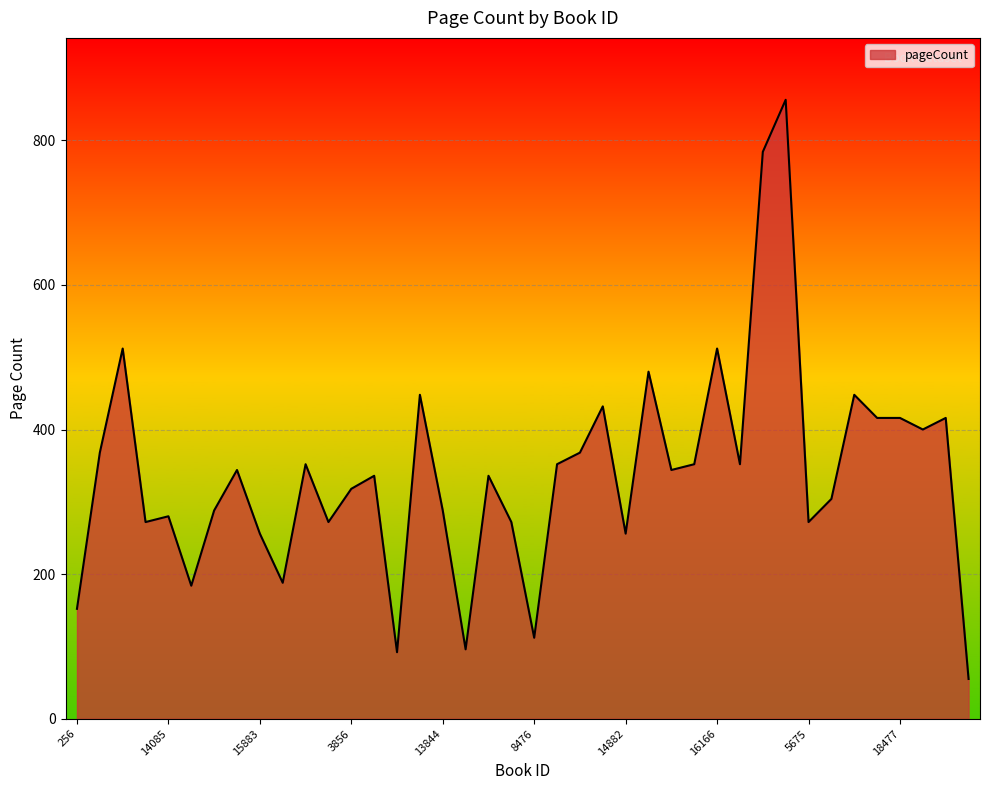

What is the maximum value shown in the chart?

856